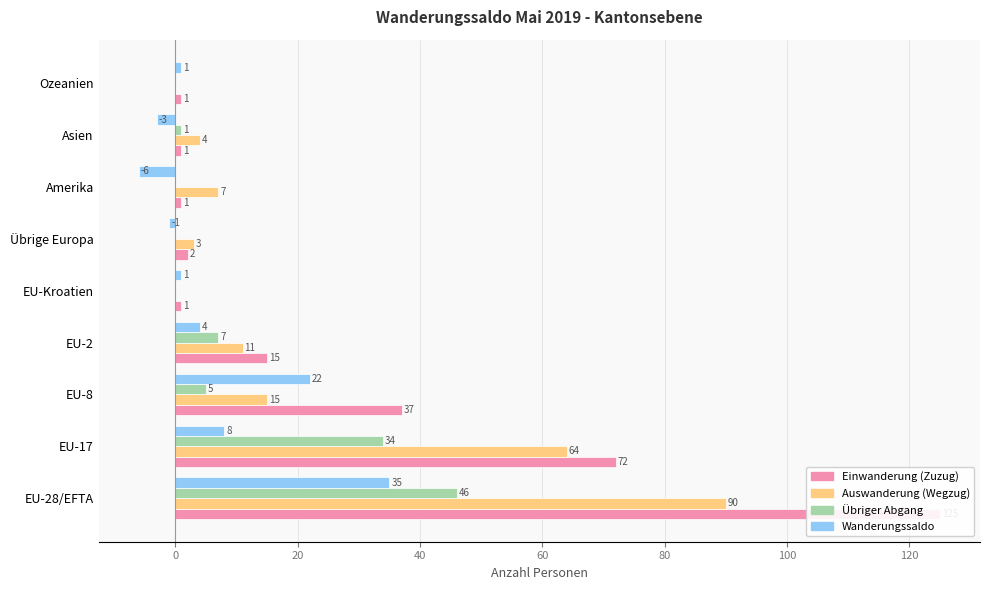

Between EU-28/EFTA and Amerika, which series saw the biggest shift?

Einwanderung (Zuzug)